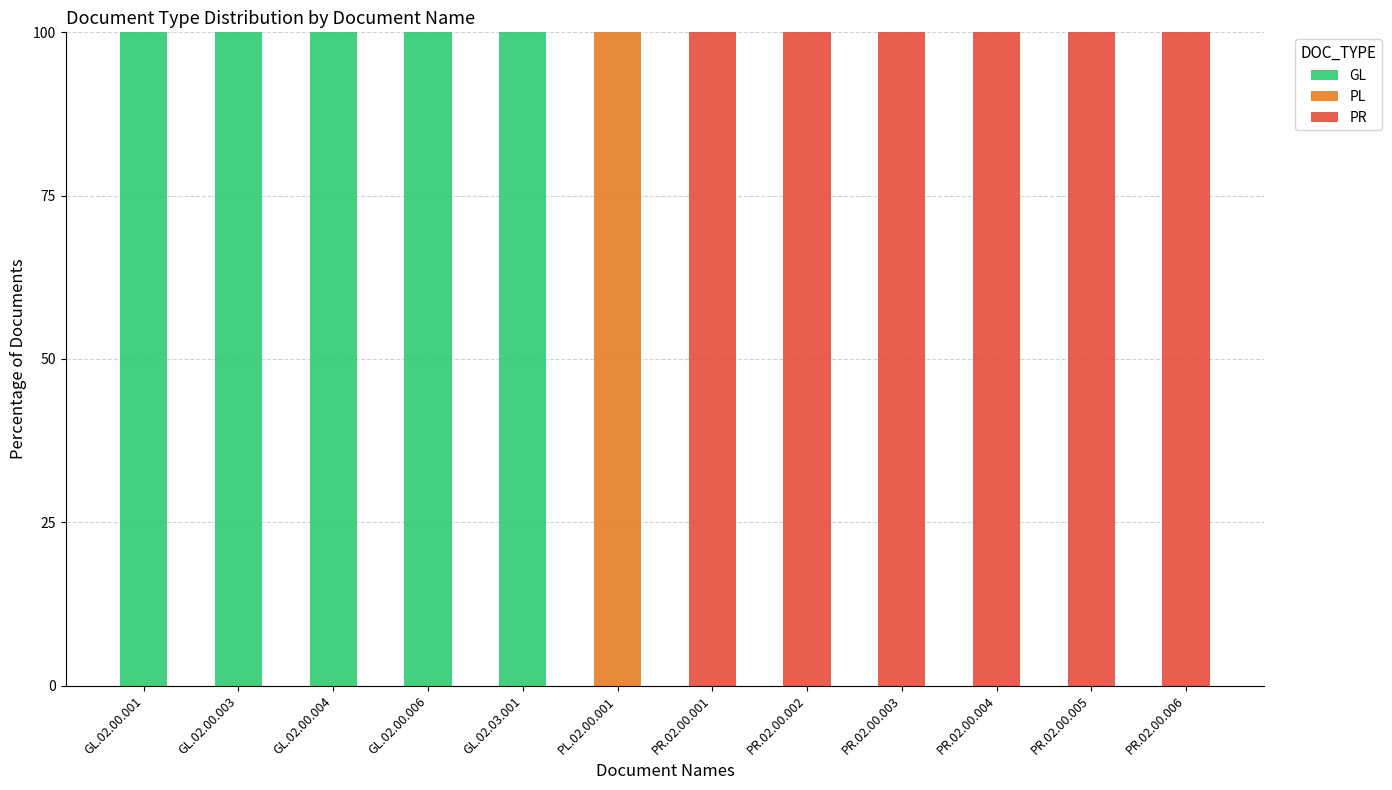

What is the total value across all series at PL.02.00.001?

100